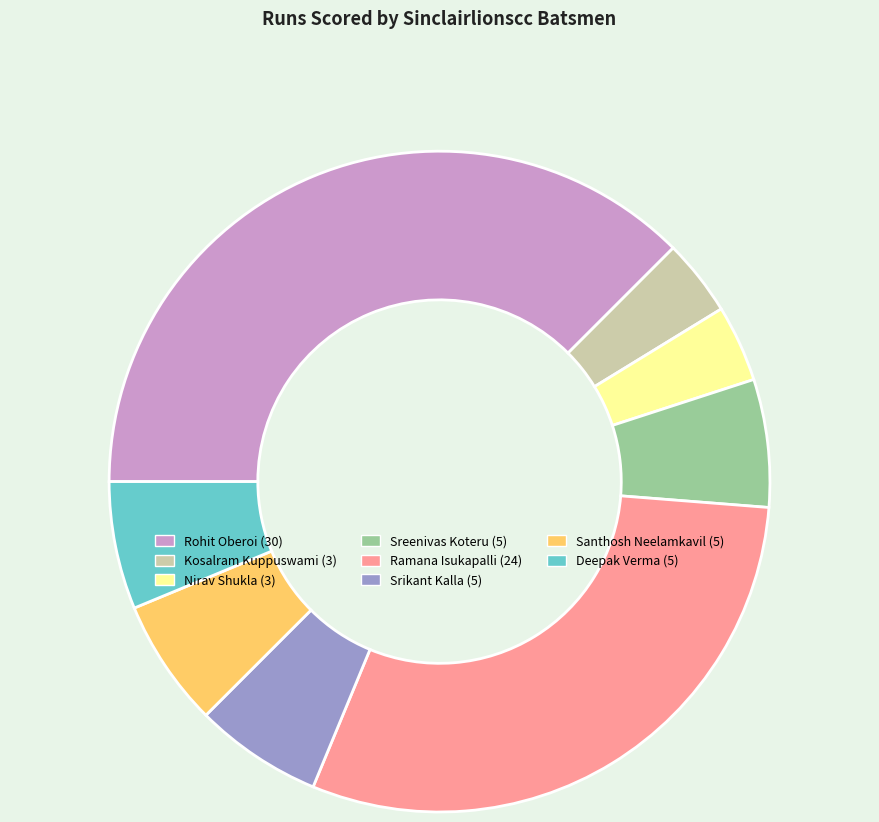

Is there any slice that represents more than half of the pie?

No